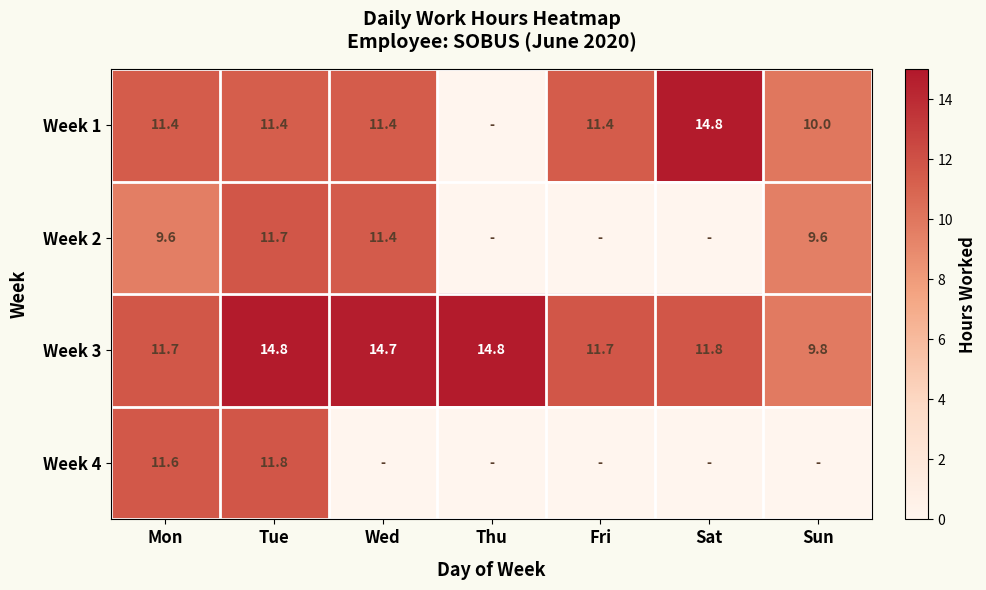

The value of Week 4 at Tue is 11.8. True or false?

True